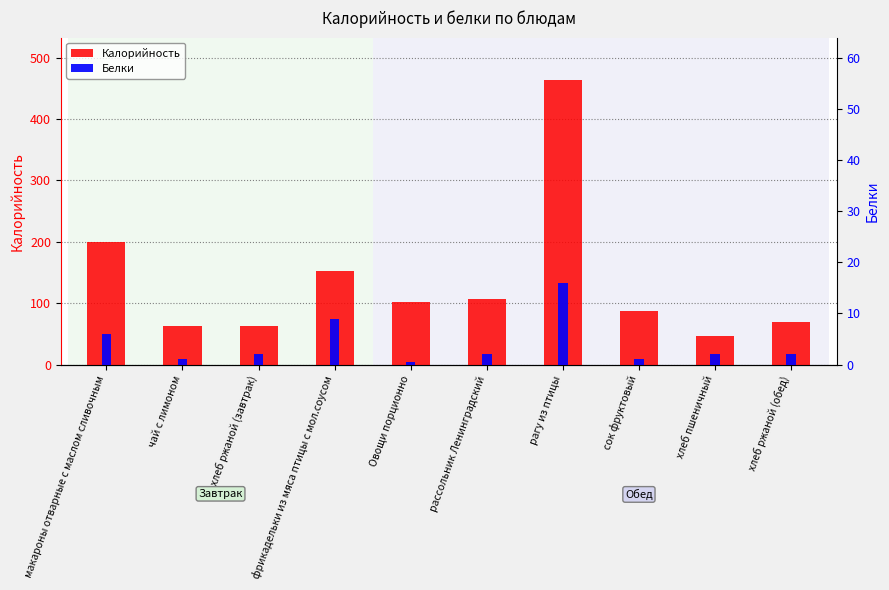

The Белки series shows 3.6 at макароны отварные с маслом сливочным. True or false?

False